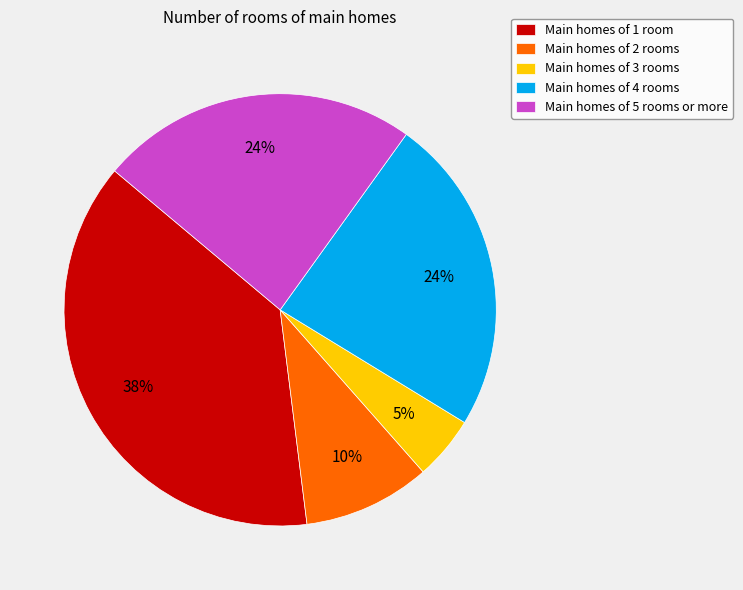

Between Main homes of 2 rooms and Main homes of 3 rooms, which is larger?

Main homes of 2 rooms